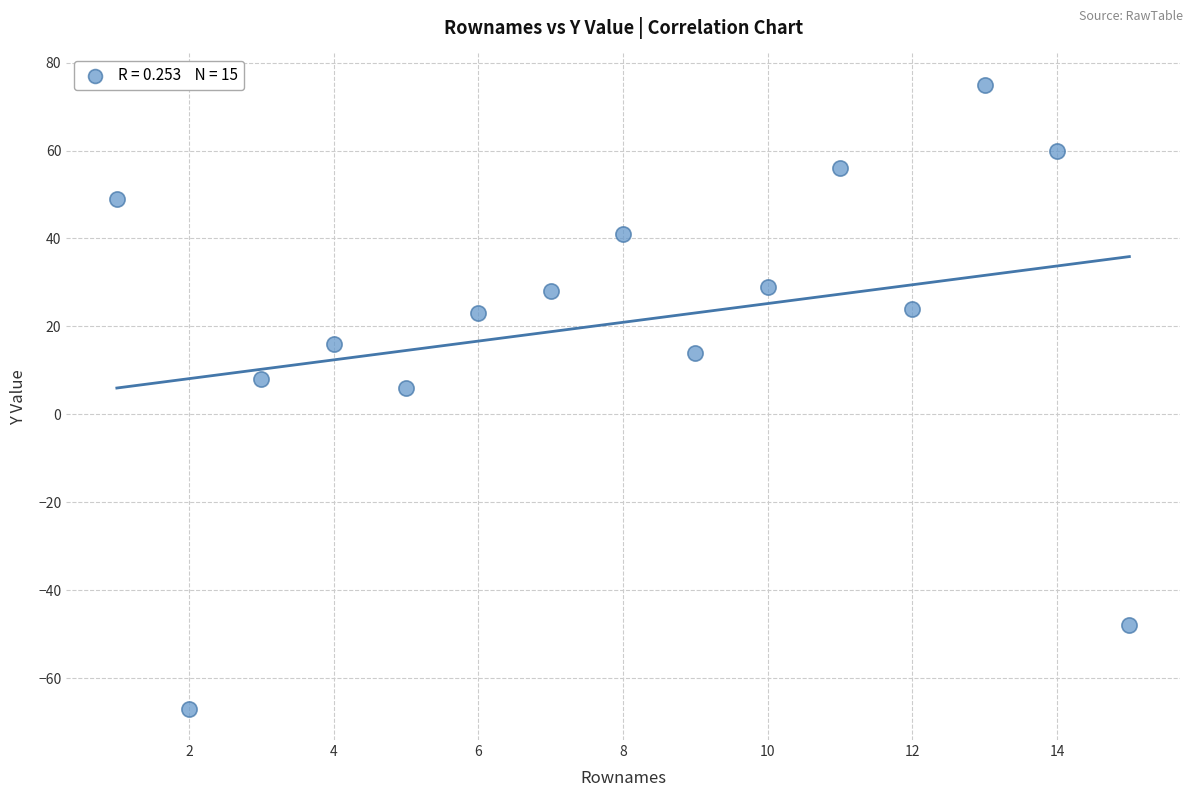

What Y value in the scatter plot is closest to 4?

6